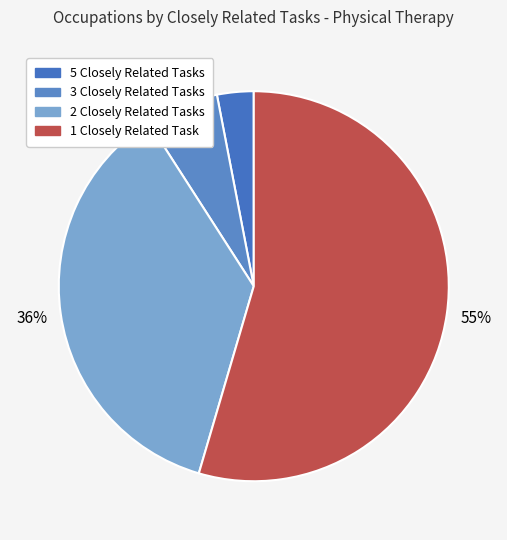

Count the number of slices in the pie.

4